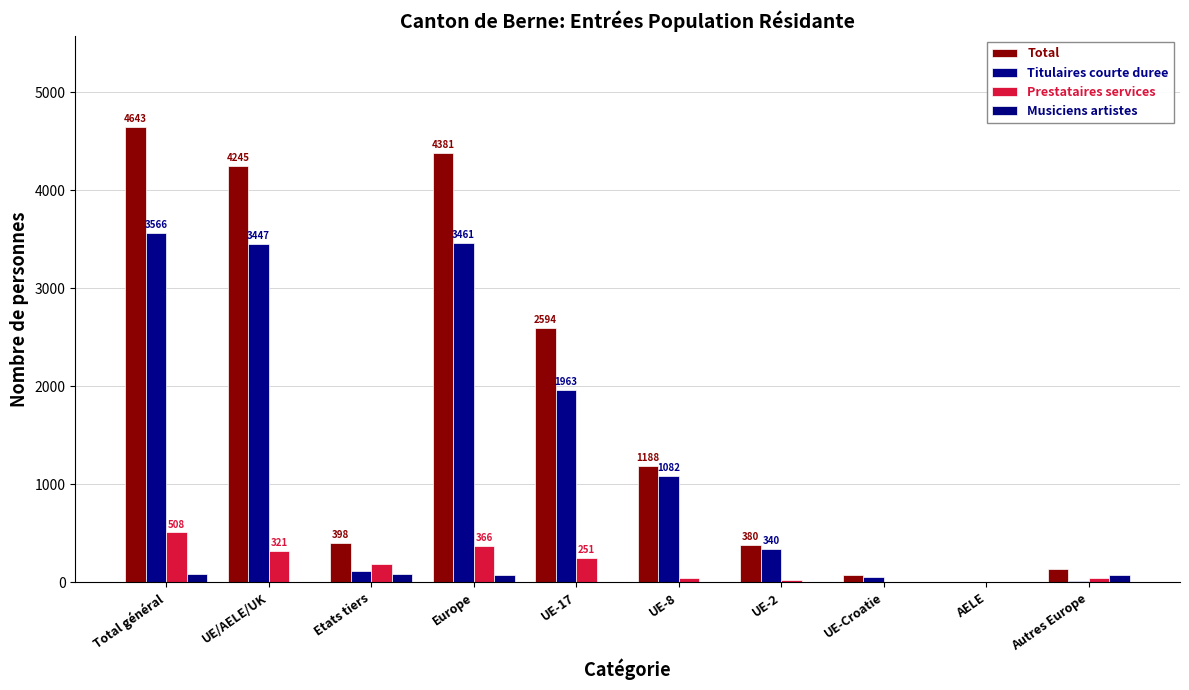

Which series has the largest total across all categories?

Total